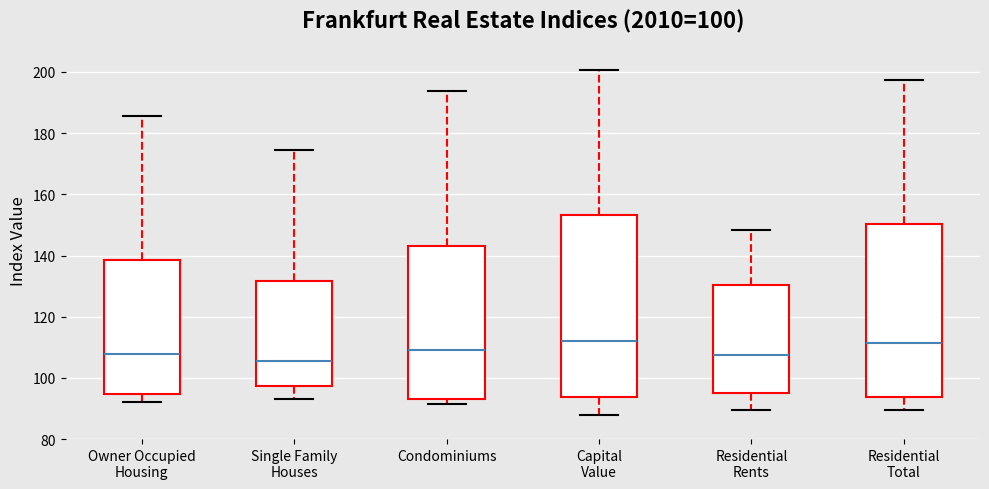

Comparing the boxes themselves (not the whiskers), which one is the tallest?

Capital Value